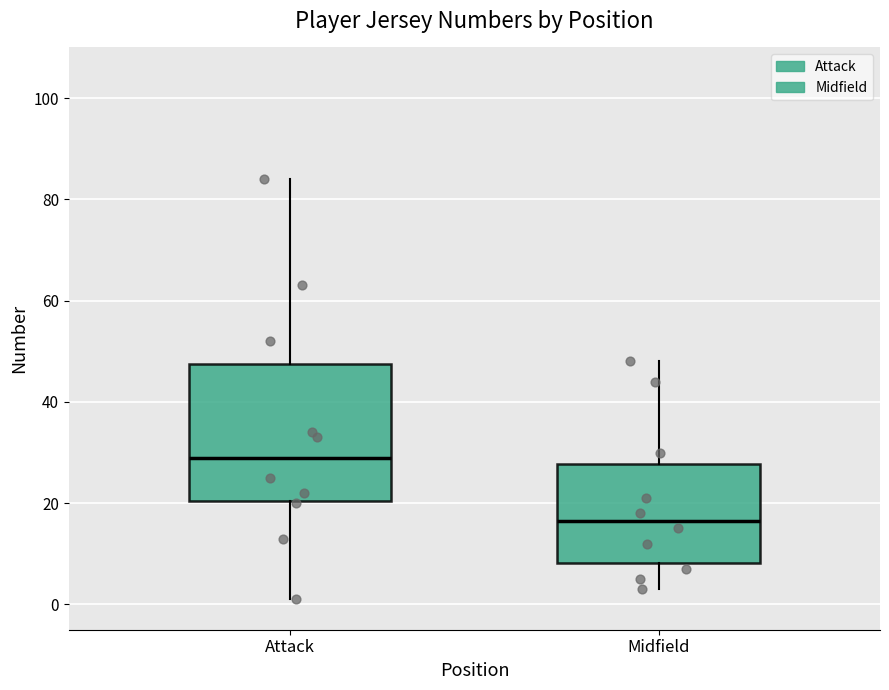

Where is the upper edge of the box for Midfield on the y-axis? The values are not printed on the chart, so give them approximately, as read against the axis.

28